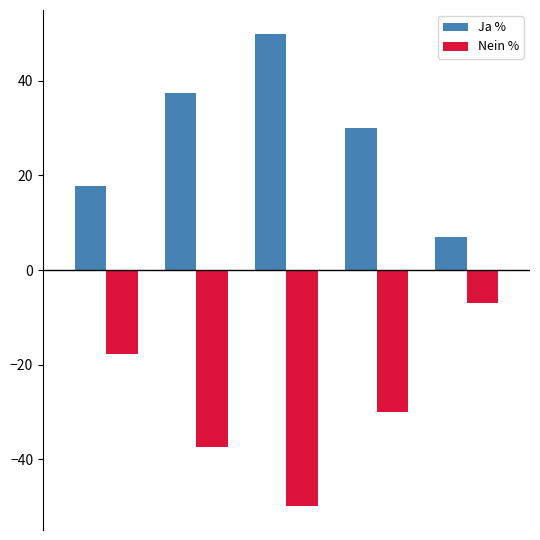

List the series in order of their overall mean, highest first.

Ja %, Nein %